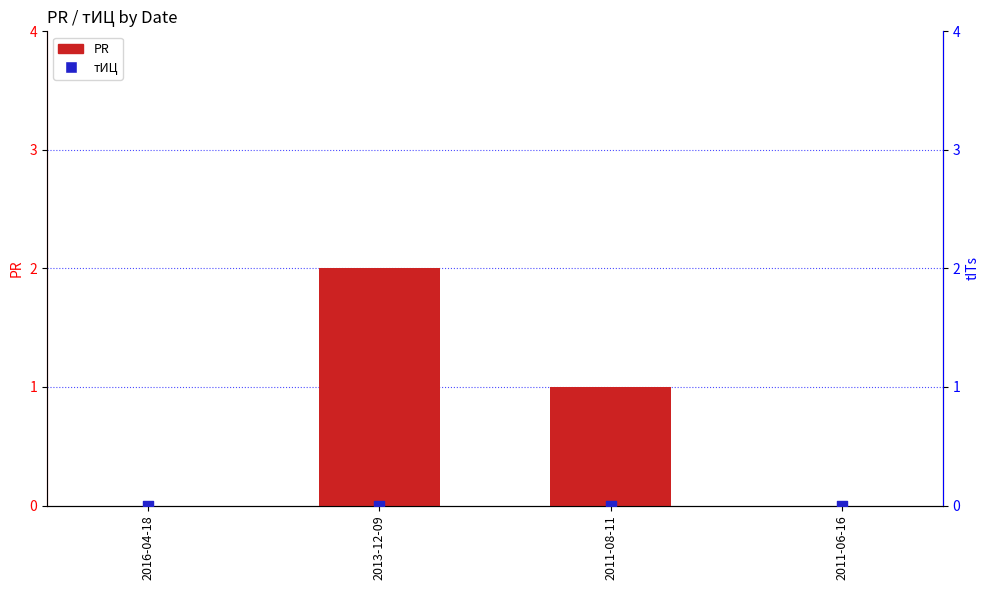

Is the value of тИЦ at 2011-08-11 greater than the value of PR at 2013-12-09?

No